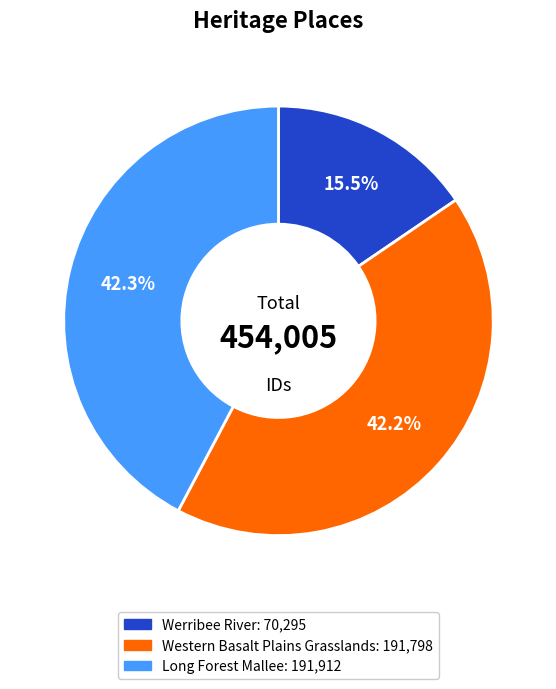

Approximately how many times larger is the value at Western Basalt Plains Grasslands compared to Long Forest Mallee?

1.0